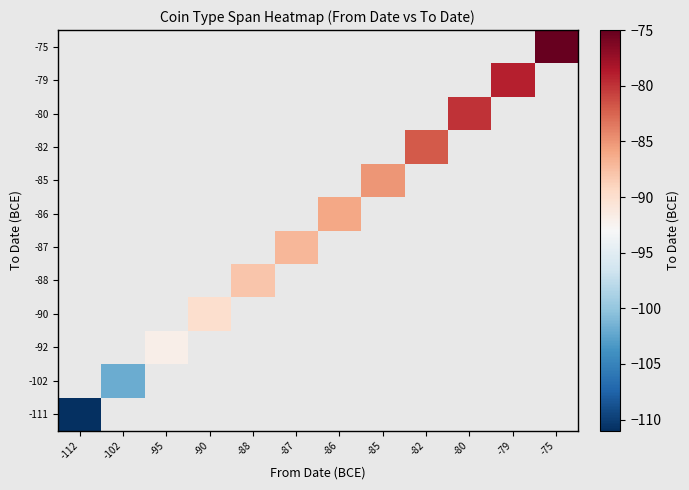

At which category does the chart reach its minimum across all series?

-112